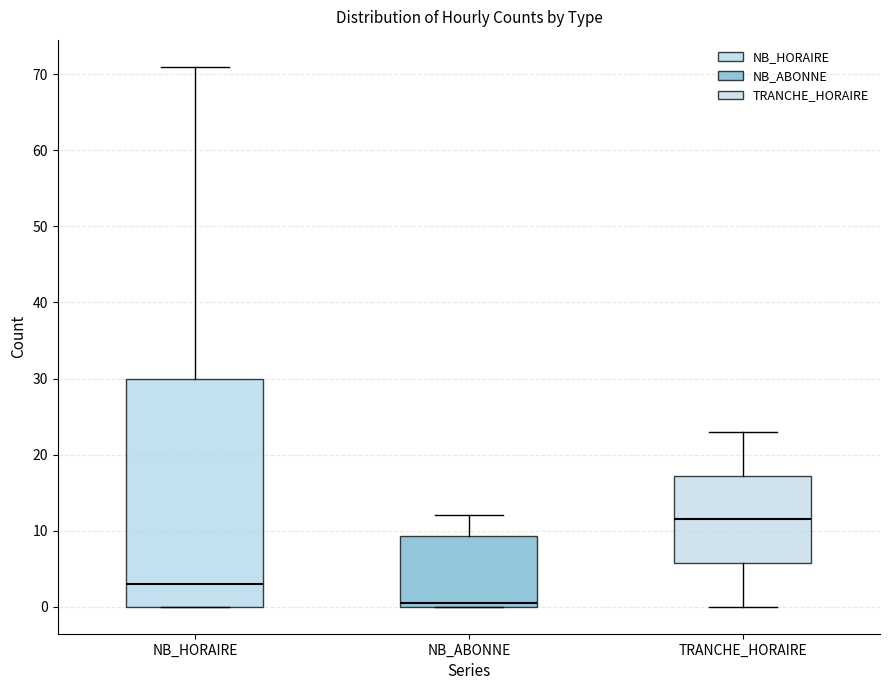

Comparing the boxes themselves (not the whiskers), which one is the tallest?

NB_HORAIRE